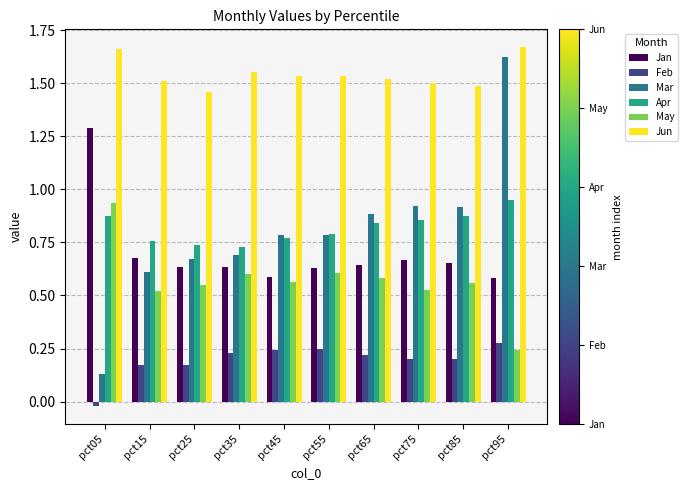

At which label does Jan reach its peak?

pct05